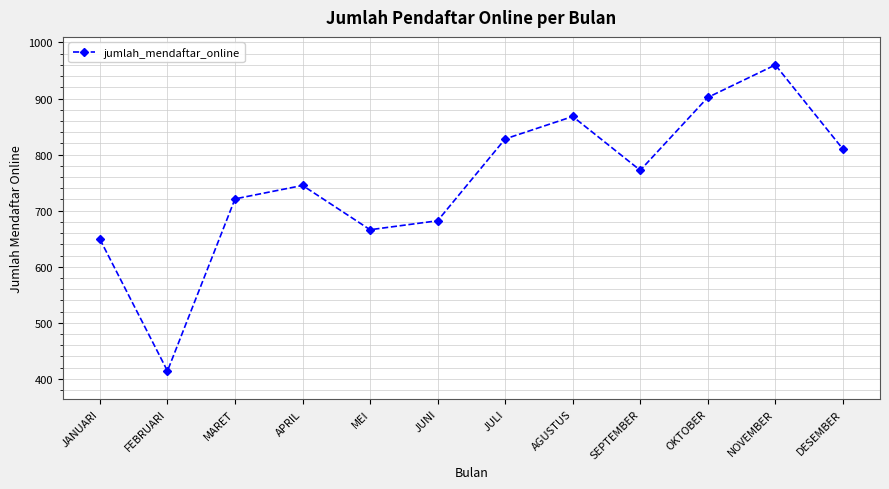

Reading left to right, extract all data points from this chart.

JANUARI=649	FEBRUARI=414	MARET=721	APRIL=745	MEI=666	JUNI=682	JULI=828	AGUSTUS=868	SEPTEMBER=772	OKTOBER=902	NOVEMBER=960	DESEMBER=810